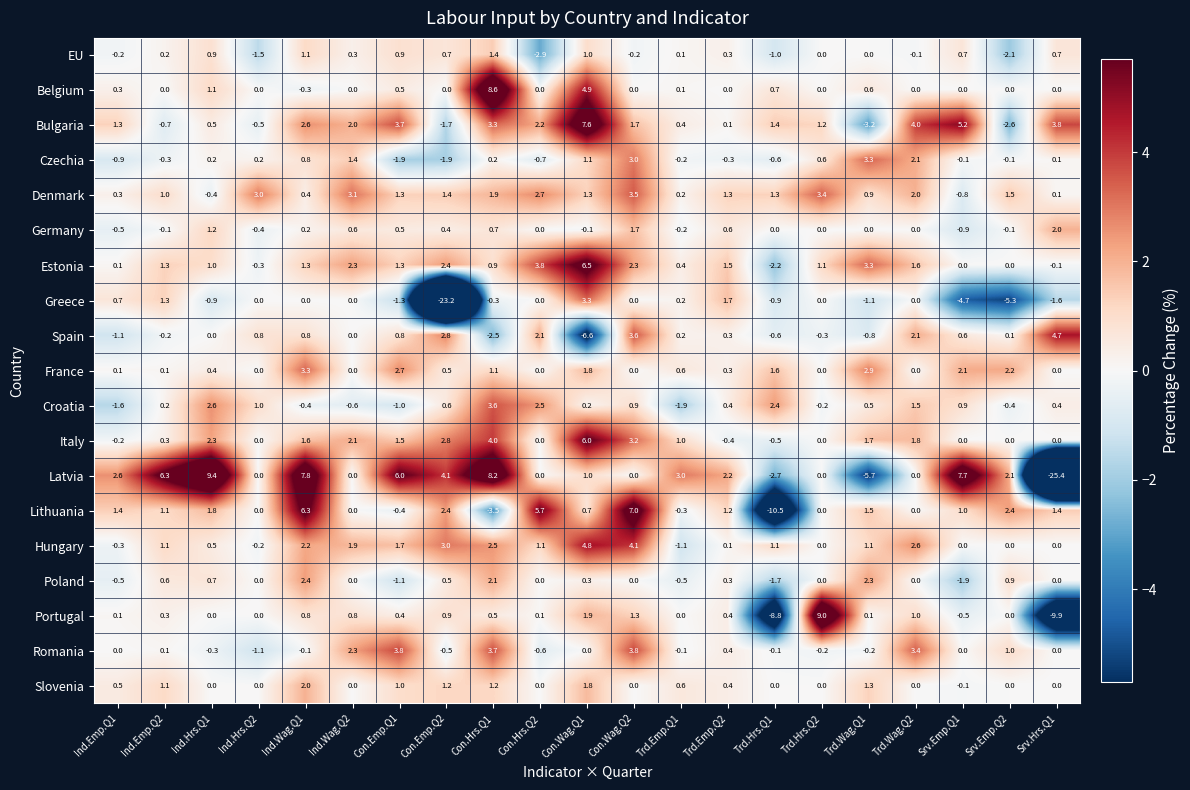

The Belgium series shows 0.0 at Srv.Emp.Q1. True or false?

True